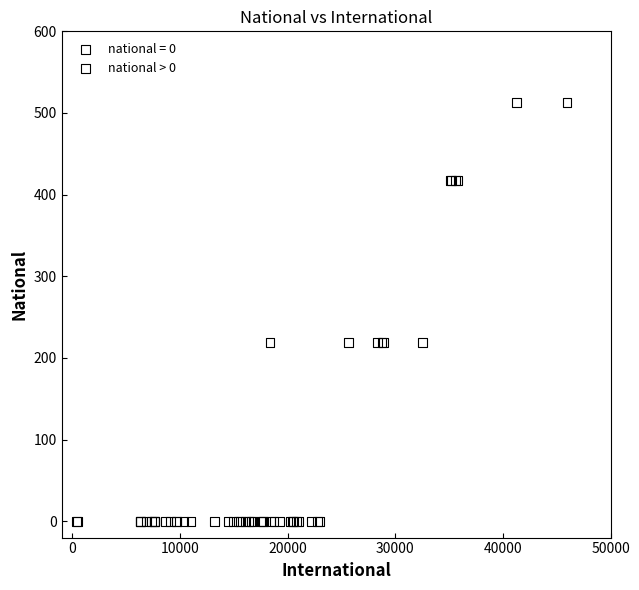

Which series contains the highest Y value?

national > 0